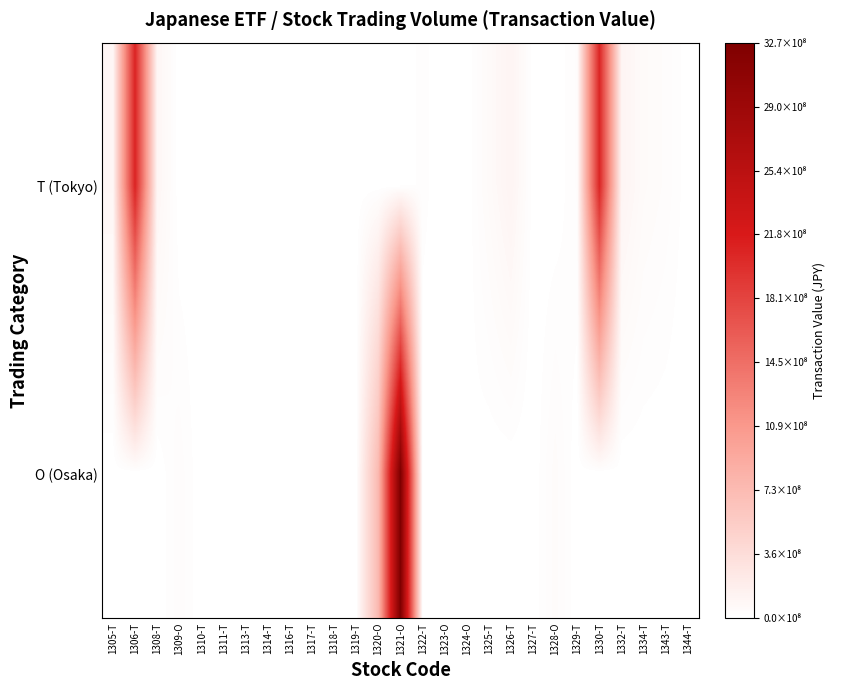

Reading right to left, transcribe all the data shown in this chart.

T (Tokyo): 1344-T=2982260	1343-T=34968820	1334-T=54484000	1332-T=114027500	1330-T=2074858200	1329-T=28057800	1328-O=0	1327-T=1752200	1326-T=116011520	1325-T=55754400	1324-O=0	1323-O=0	1322-T=18518920	1321-O=0	1320-O=0	1319-T=930000	1318-T=225430	1317-T=6232200	1316-T=623700	1314-T=495000	1313-T=5027750	1311-T=11811840	1310-T=1534150	1309-O=0	1308-T=97148600	1306-T=2092061330	1305-T=92062800
O (Osaka): 1344-T=0	1343-T=0	1334-T=0	1332-T=0	1330-T=0	1329-T=0	1328-O=44906750	1327-T=0	1326-T=0	1325-T=0	1324-O=8099000	1323-O=1118600	1322-T=0	1321-O=3266891100	1320-O=740815760	1319-T=0	1318-T=0	1317-T=0	1316-T=0	1314-T=0	1313-T=0	1311-T=0	1310-T=0	1309-O=33521600	1308-T=0	1306-T=0	1305-T=0